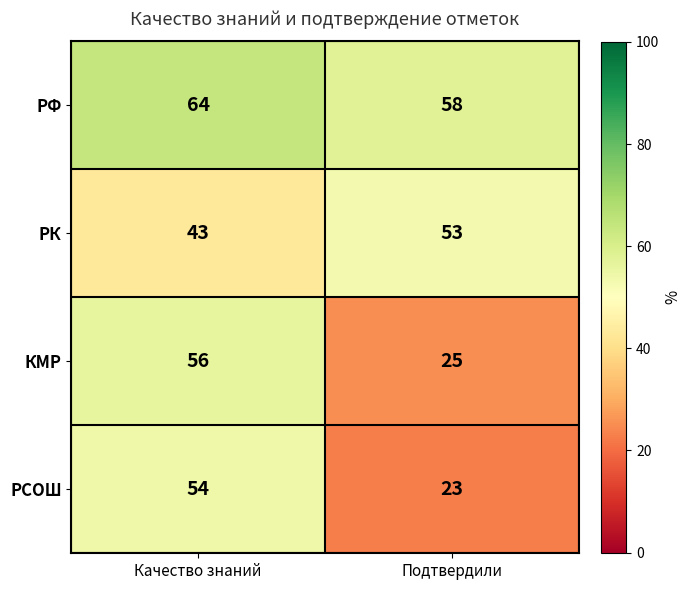

What is the difference between the highest and lowest values at Подтвердили?

35